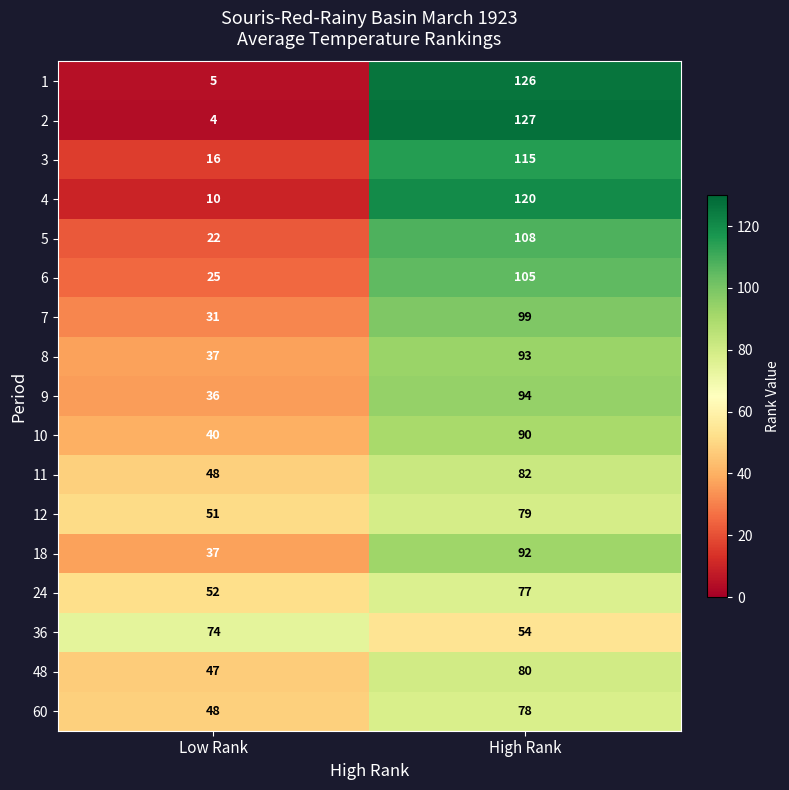

At which category is the sum across all series the highest?

High Rank